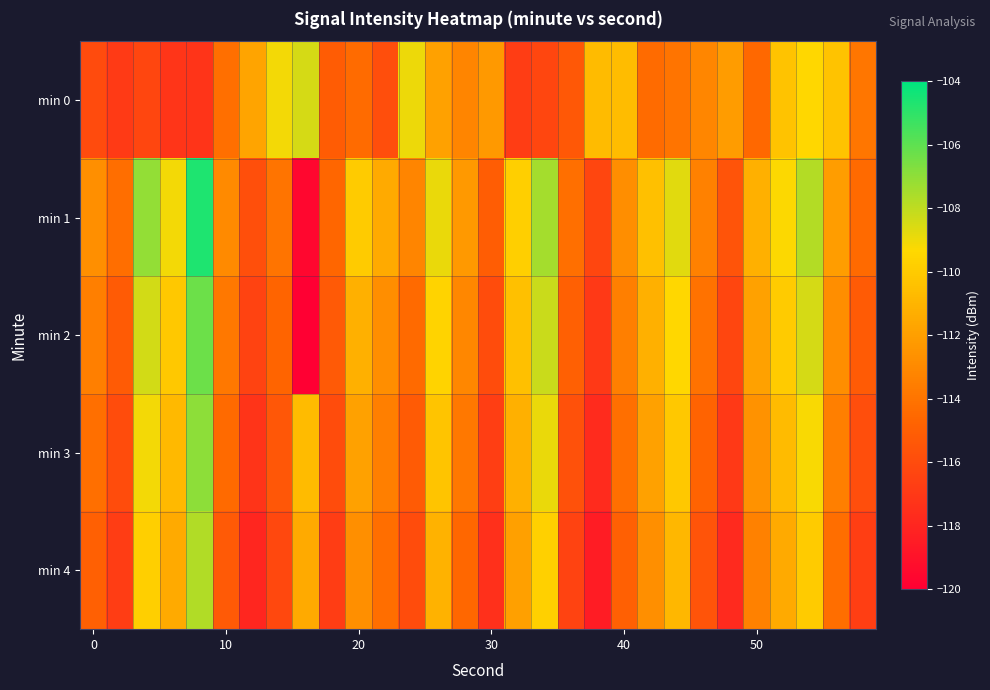

Reading right to left, extract all data points from this chart.

min 0: -113.9	-110.3	-109.4	-110.3	-114.6	-112.1	-113.1	-114.0	-114.4	-110.7	-110.7	-115.3	-116.3	-116.8	-112.3	-113.2	-111.9	-109.0	-115.9	-114.4	-115.2	-108.5	-109.1	-111.8	-114.2	-117.2	-117.2	-116.3	-116.9	-116.0
min 1: -114.5	-112.1	-107.8	-109.3	-111.2	-115.6	-113.4	-108.7	-110.5	-112.8	-116.3	-114.2	-107.5	-109.8	-115.1	-112.3	-108.9	-113.2	-111.5	-110.0	-114.6	-119.6	-114.0	-115.8	-112.9	-104.7	-109.1	-107.1	-114.3	-112.7
min 2: -115.2	-112.8	-108.5	-110.0	-111.9	-116.3	-114.1	-109.4	-111.2	-113.5	-117.0	-115.0	-108.2	-110.5	-116.0	-113.1	-109.6	-114.5	-112.8	-111.2	-115.3	-120.0	-114.7	-116.5	-113.8	-106.3	-110.1	-108.4	-115.2	-113.5
min 3: -115.9	-113.5	-109.2	-110.7	-112.6	-117.0	-114.8	-110.1	-111.9	-114.2	-117.7	-115.7	-108.9	-111.2	-116.7	-113.8	-110.3	-115.2	-113.5	-111.9	-116.0	-110.7	-115.4	-117.2	-114.5	-107.0	-110.8	-109.1	-116.0	-114.2
min 4: -116.7	-114.3	-110.0	-111.5	-113.4	-117.8	-115.6	-110.9	-112.7	-115.0	-118.5	-116.5	-109.7	-112.0	-117.5	-114.6	-111.1	-116.0	-114.3	-112.7	-116.8	-111.5	-116.2	-118.0	-115.3	-107.7	-111.5	-109.8	-116.8	-115.0